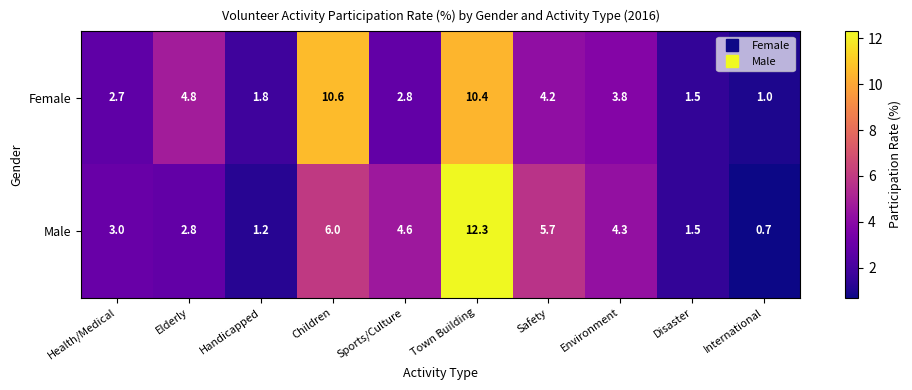

List the series in order of their peak value, highest first.

Male, Female